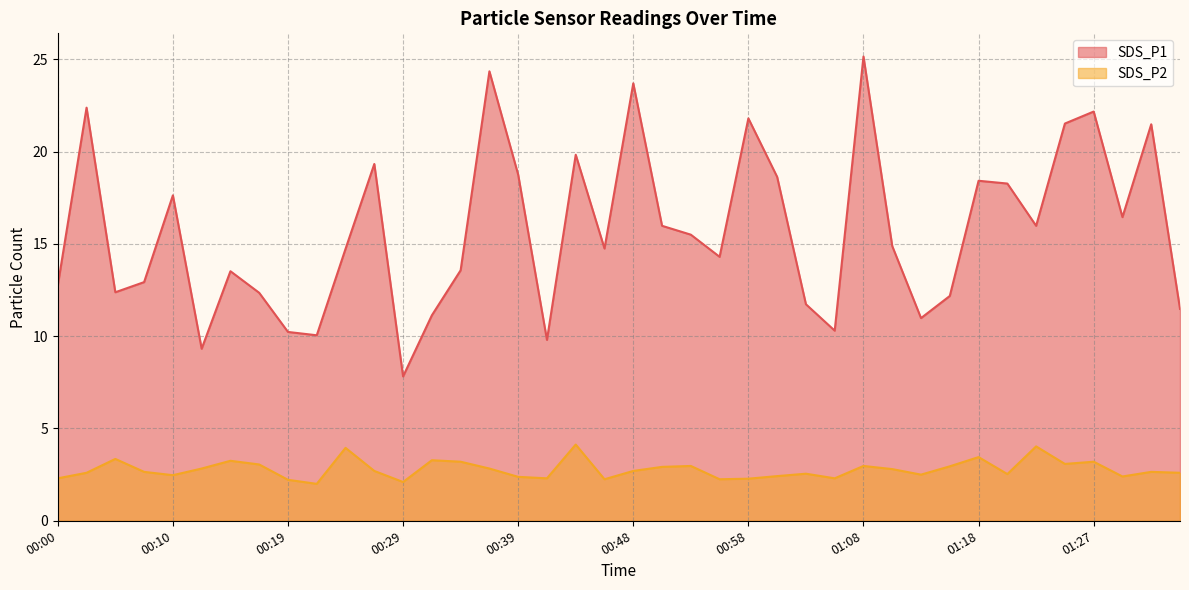

Which series changed the most between 00:02 and 00:31?

SDS_P1